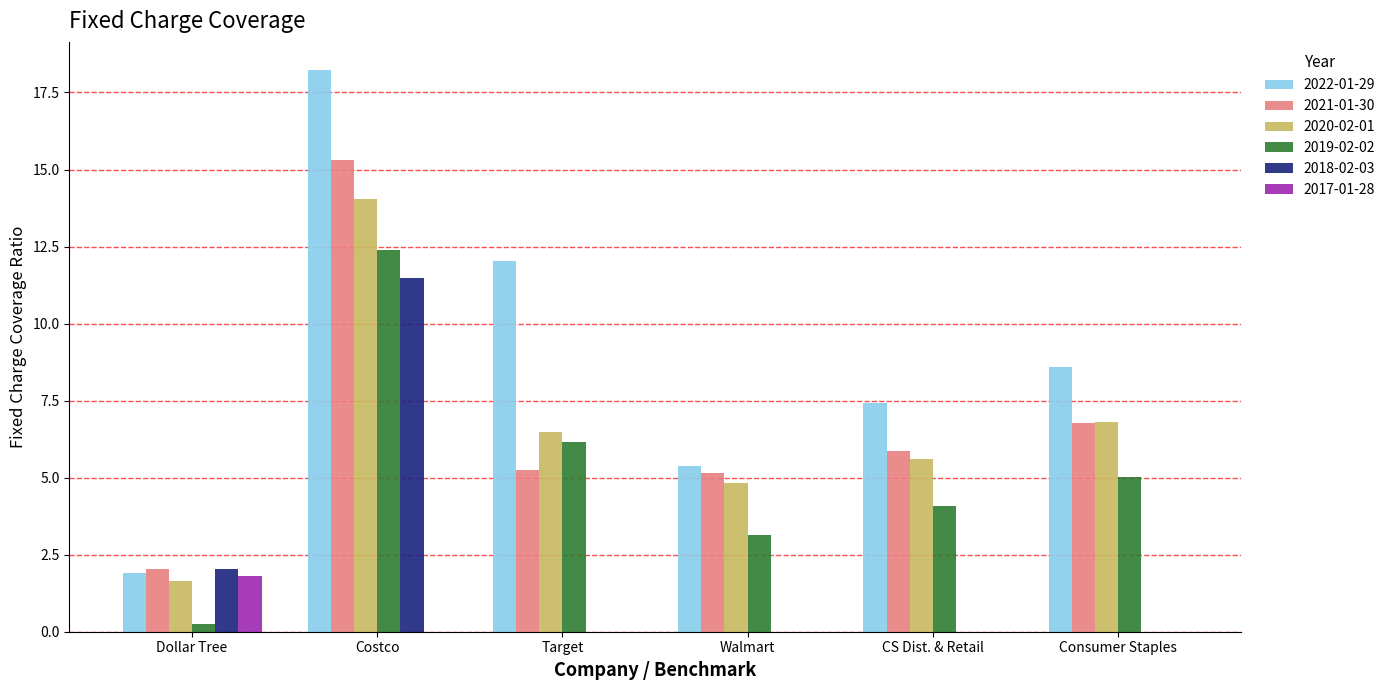

The 2019-02-02 series shows 4.1 at CS Dist. & Retail. True or false?

True